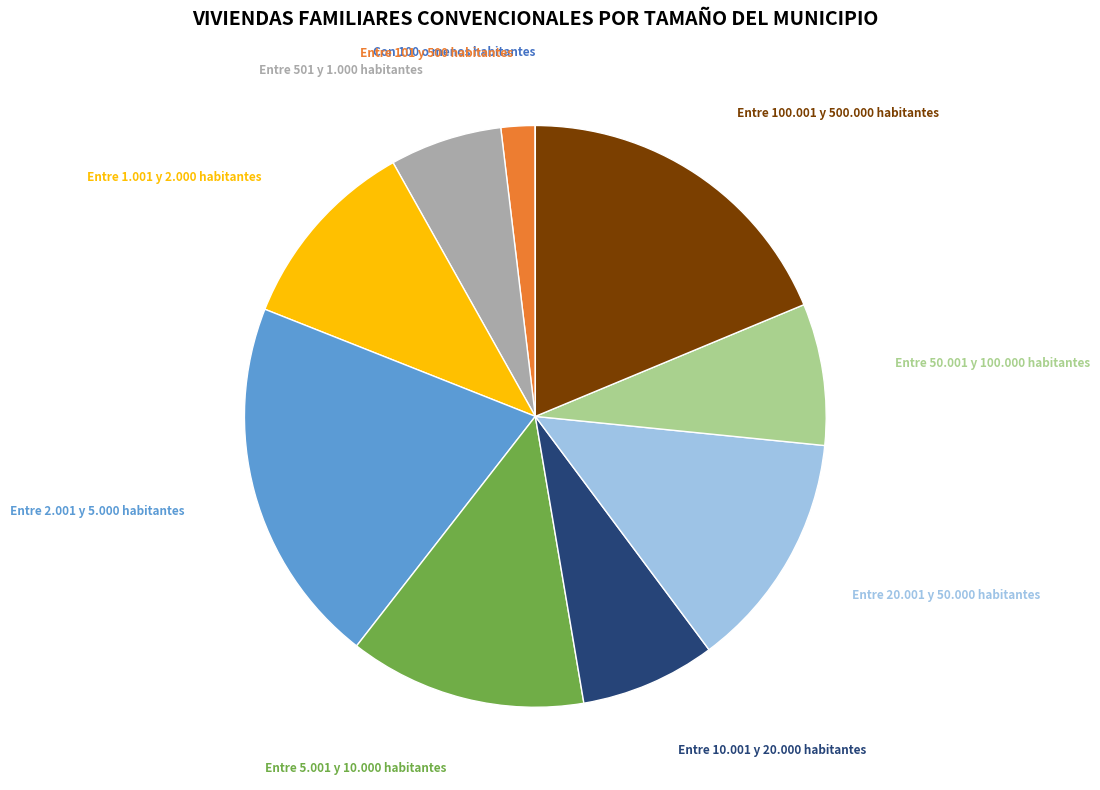

Is Entre 1.001 y 2.000 habitantes the majority of the pie?

No